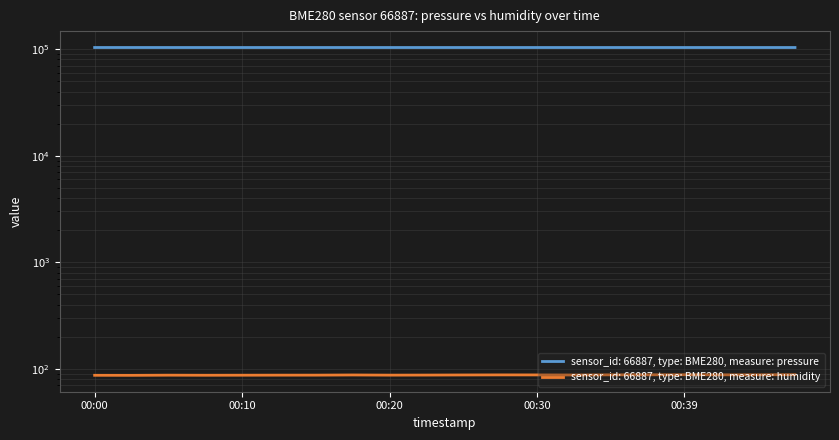

List the series in order of their overall mean, lowest first.

humidity, pressure